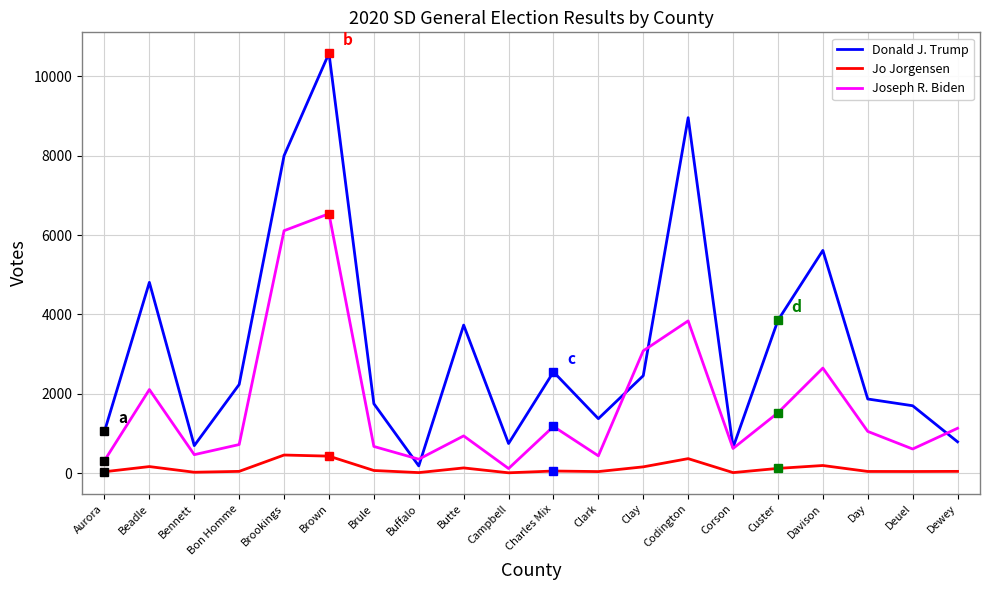

What are all the series names shown in the legend?

Donald J. Trump, Jo Jorgensen, Joseph R. Biden